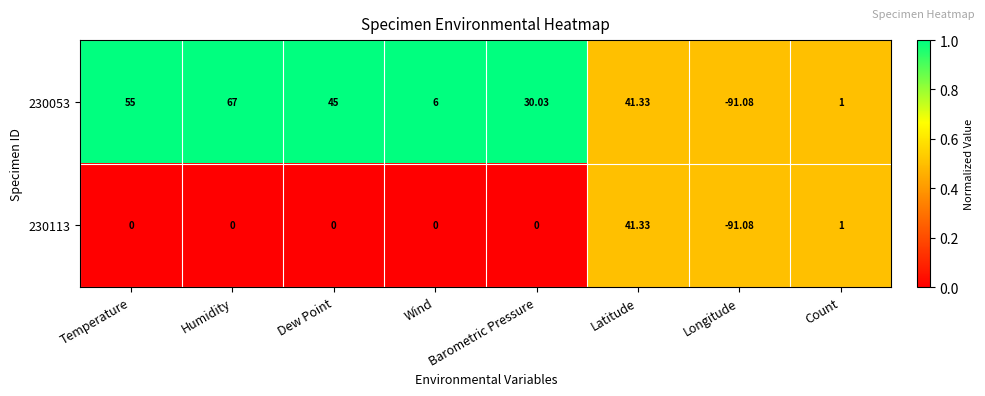

Rank the categories by 230053 value from lowest to highest.

Longitude, Count, Wind, Barometric Pressure, Latitude, Dew Point, Temperature, Humidity